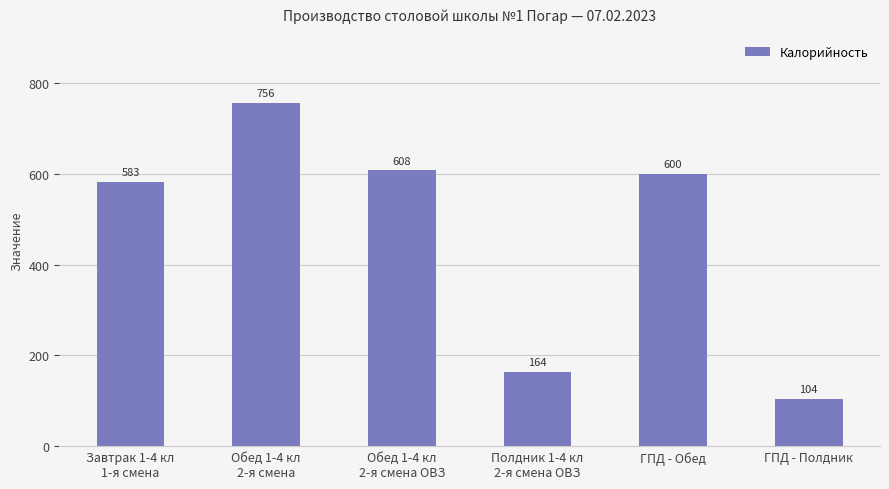

Reading left to right, what are all the values shown in this chart?

583	756	608	164	600	104